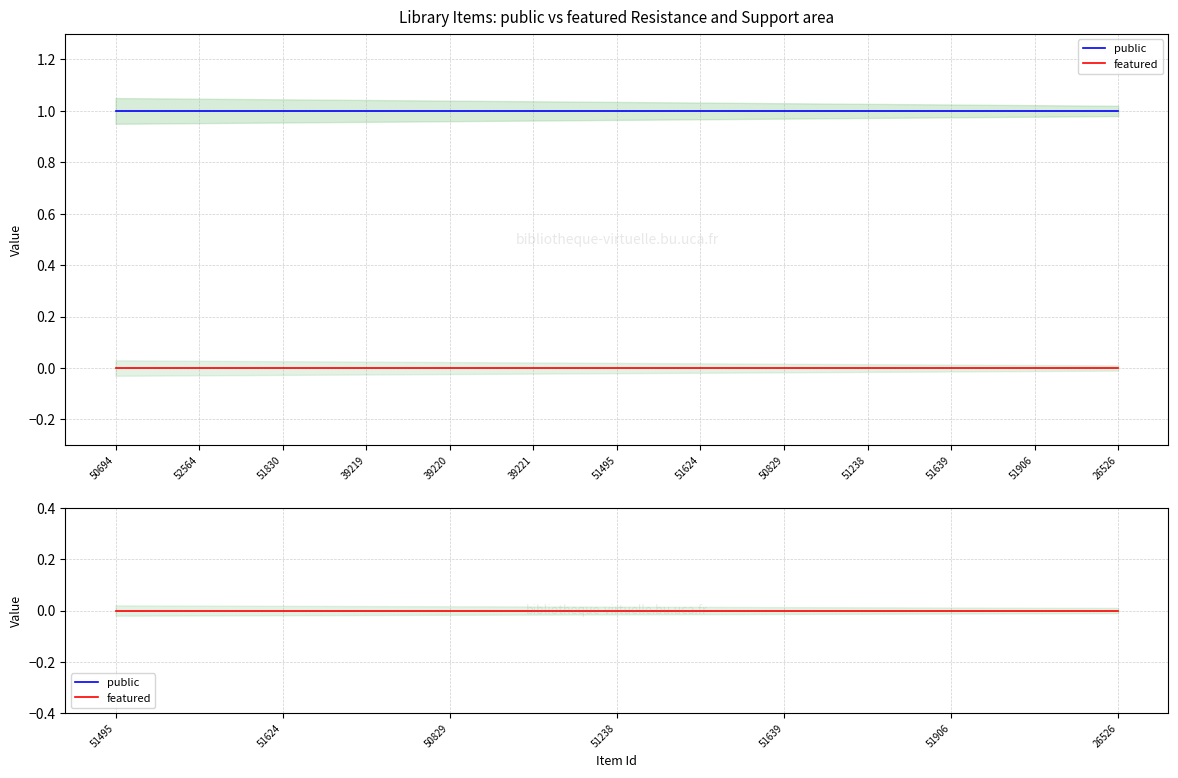

Does the chart have visible grid lines?

Yes